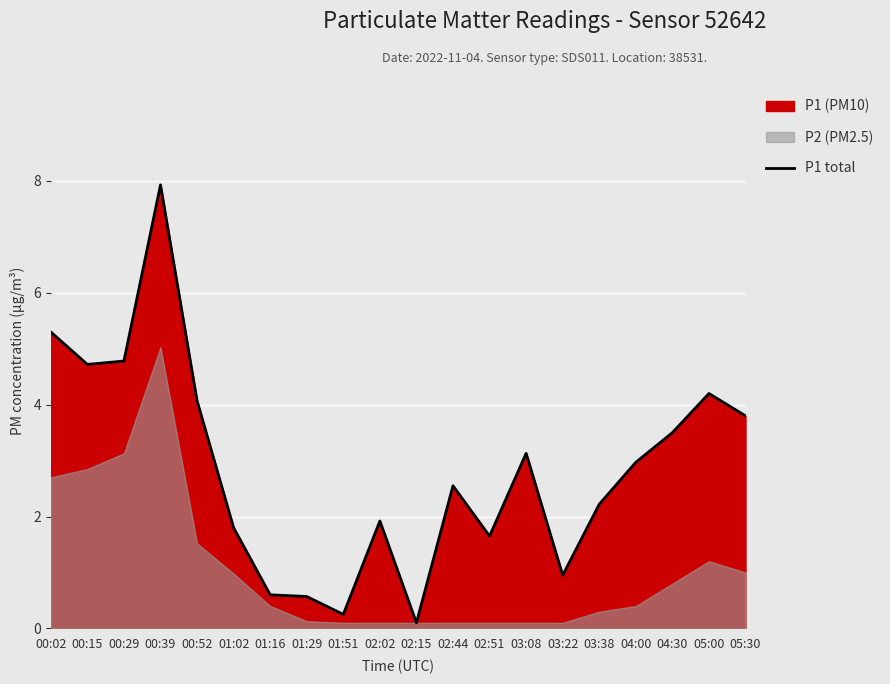

How many points are higher than both their immediate neighbors (excluding endpoints)?

5